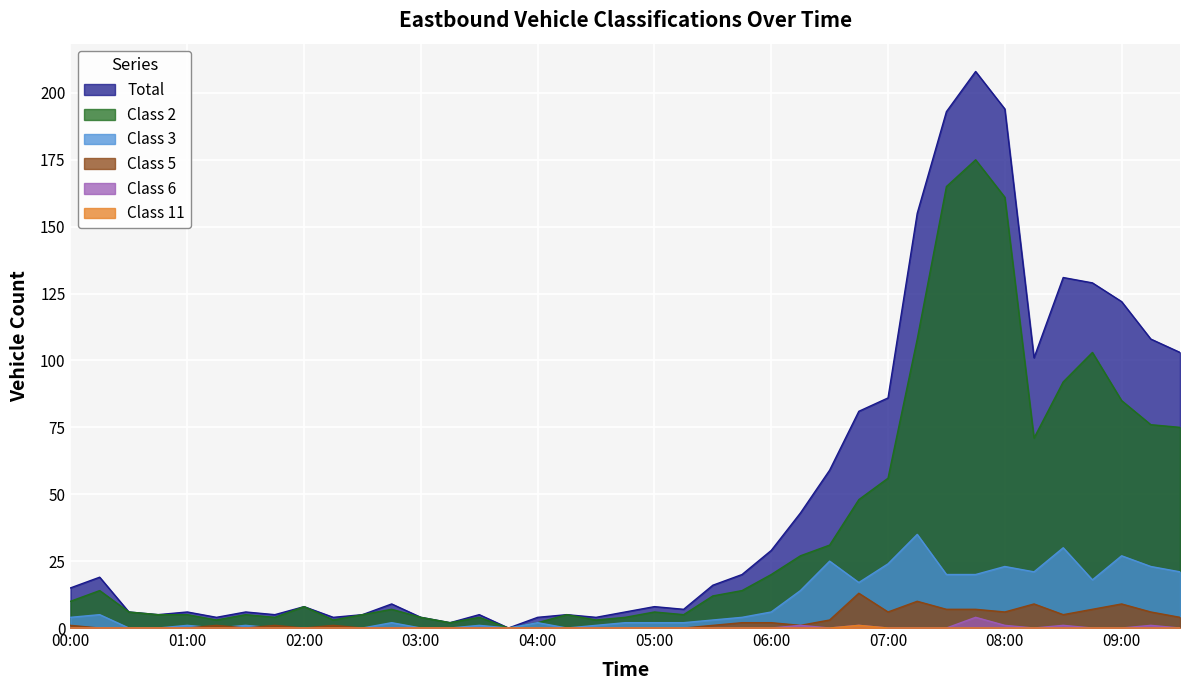

At which category does Total reach its first local valley?

00:45